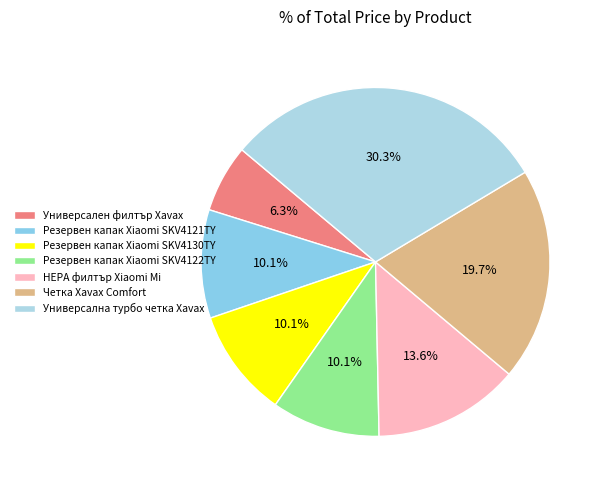

To the nearest percent, what is the difference between the Универсална турбо четка Xavax and HEPA филтър Xiaomi Mi slice percentages?

17%